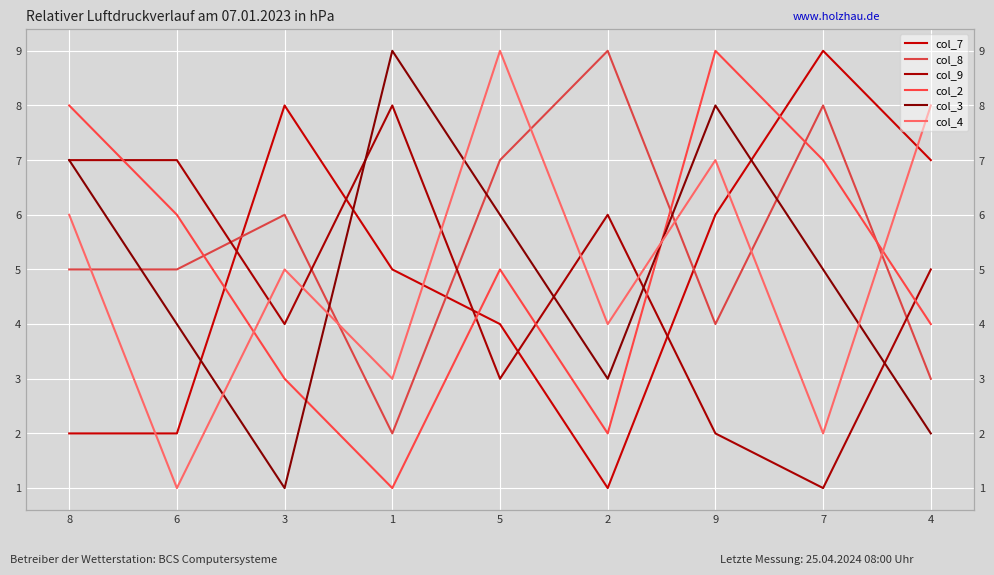

The value of col_4 at 3 is 2. True or false?

False